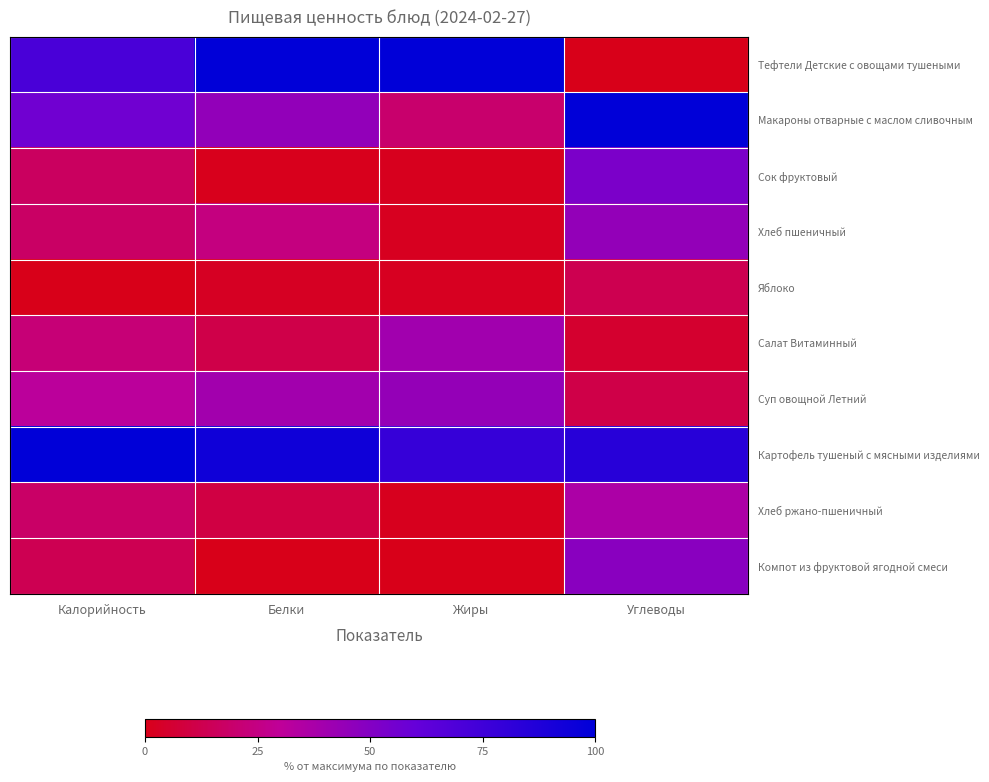

At which category is the sum across all series the highest?

Углеводы